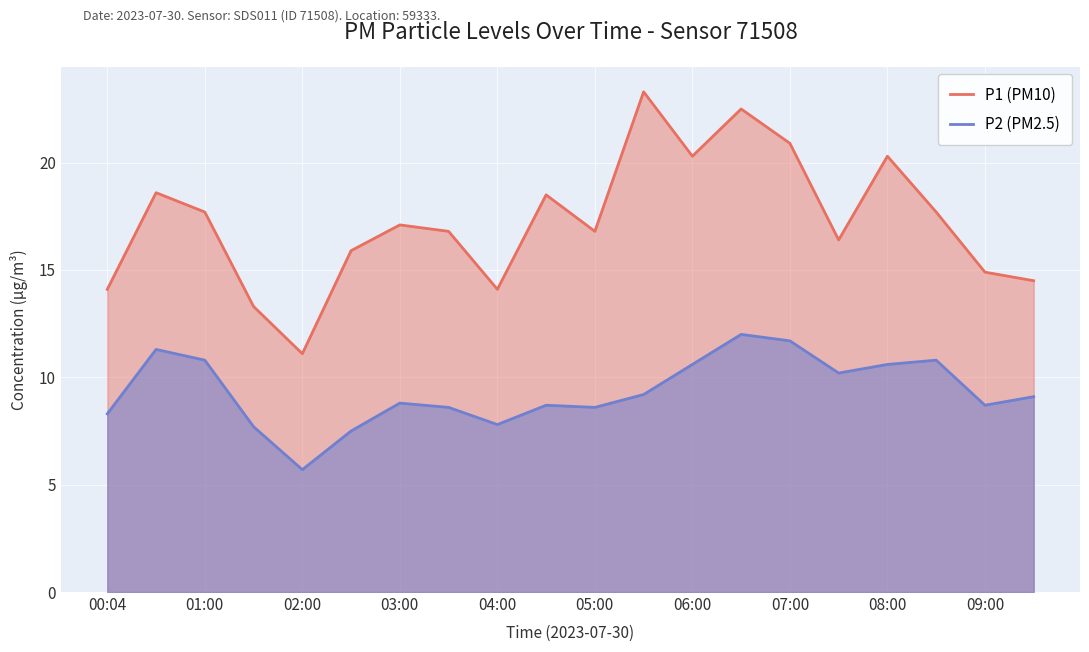

How many distinct data groups are displayed?

2